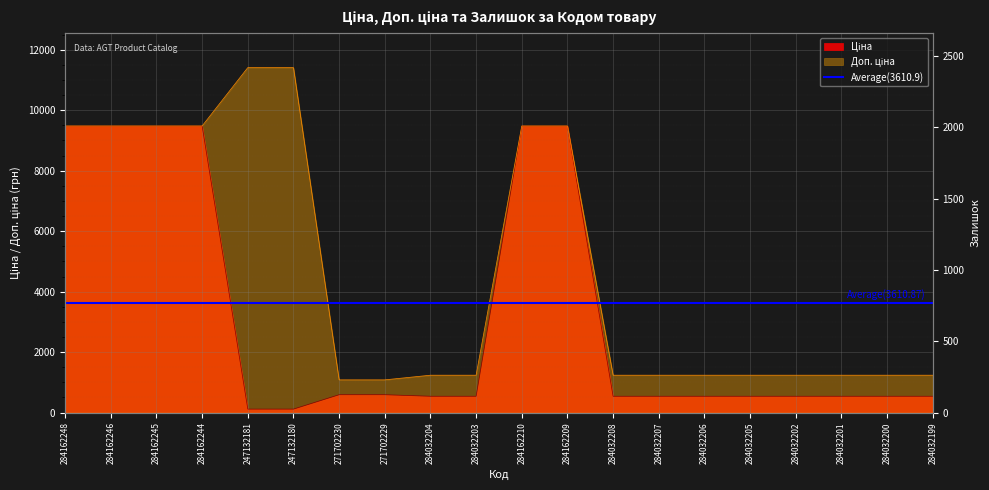

Rank the series by their maximum value, from highest to lowest.

Доп. ціна, Ціна, Залишок